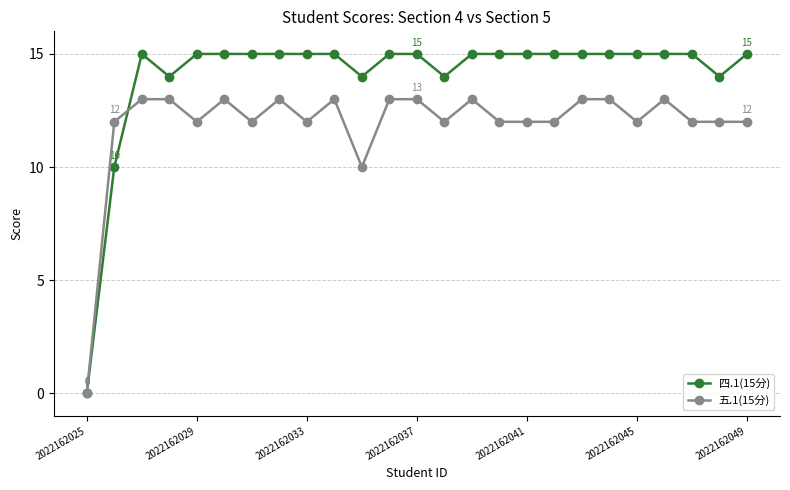

Which series has the largest total across all categories?

四.1(15分)